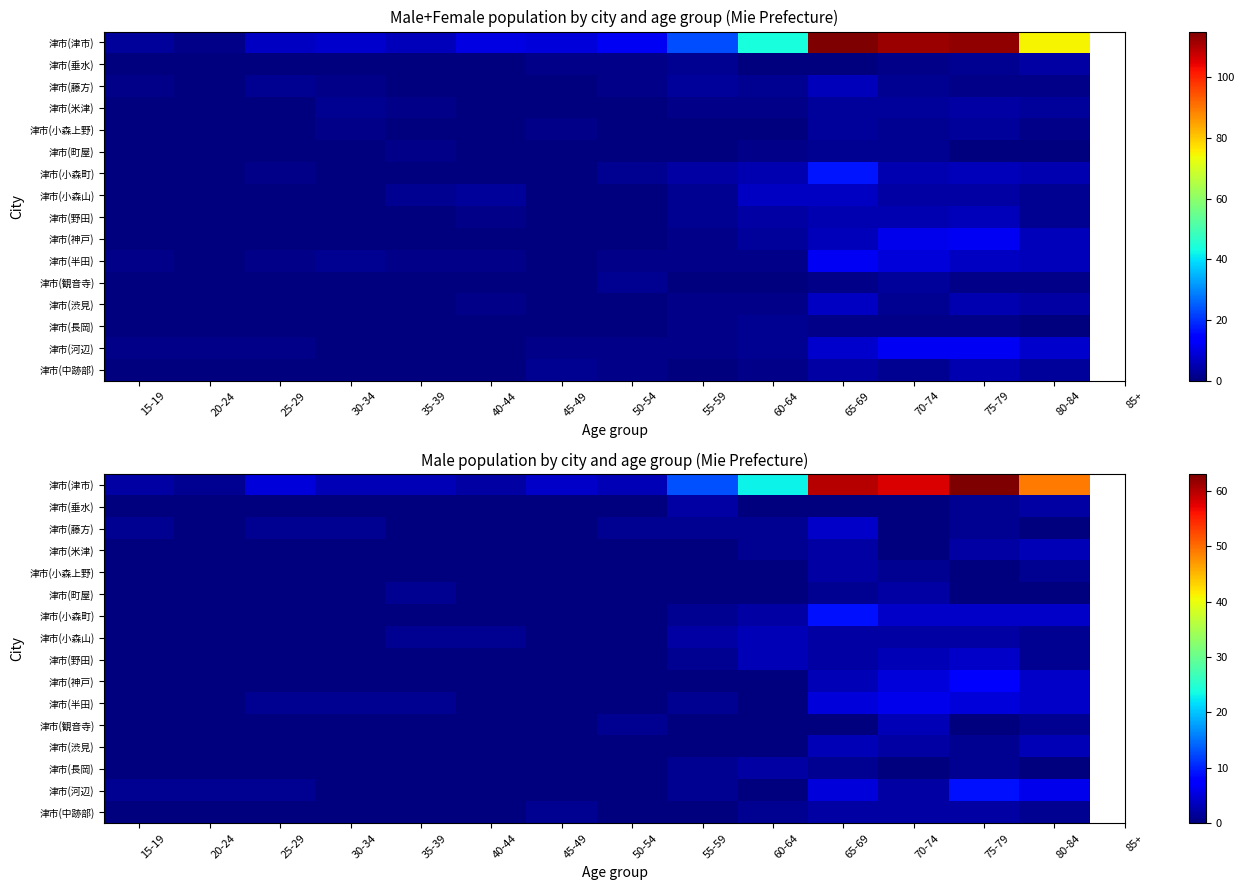

Rank the series by their maximum value, from lowest to highest.

津市(垂水), 津市(小森上野), 津市(町屋), 津市(長岡), 津市(中跡部), 津市(米津), 津市(小森山), 津市(観音寺), 津市(渋見), 津市(藤方), 津市(野田), 津市(半田), 津市(神戸), 津市(小森町), 津市(河辺), 津市(津市)